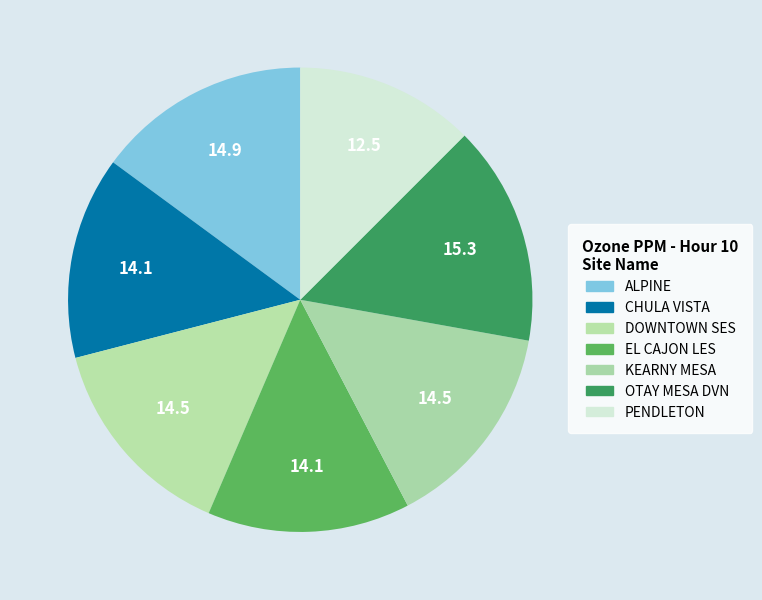

How many segments does this pie chart have?

7